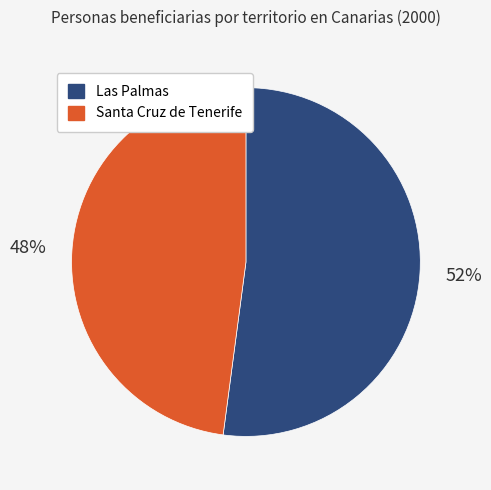

How many slices are in this pie chart?

2